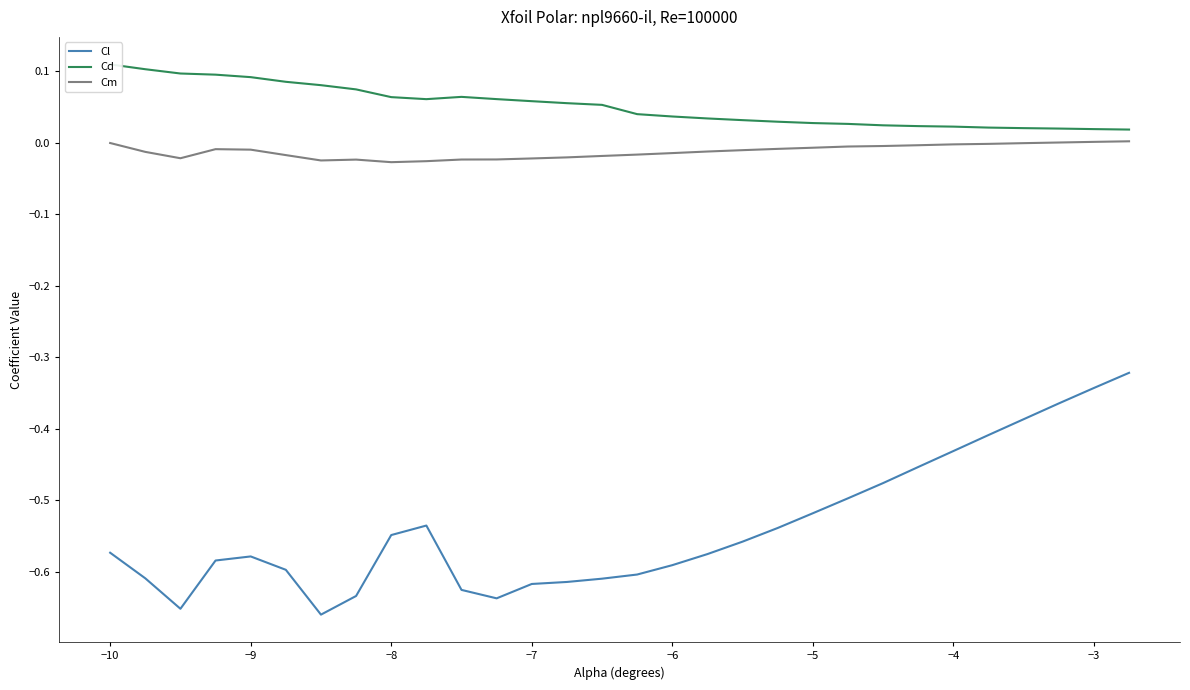

True or false: Cd and Cl cross at least once.

False